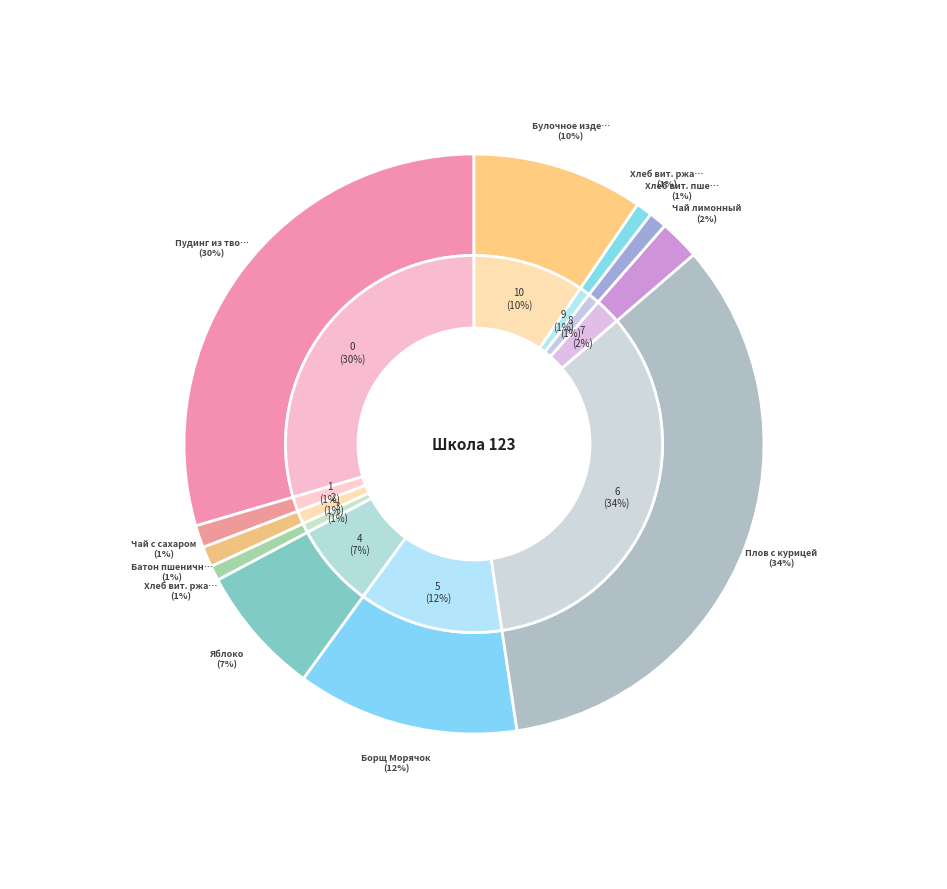

Rank the categories by value from lowest to highest.

Хлеб вит. ржаной, Хлеб вит. ржаной (обед), Хлеб вит. пшеничный, Батон пшеничный, Чай с сахаром, Чай лимонный, Яблоко, Булочное изделие, Борщ Морячок, Пудинг из творога, Плов с курицей